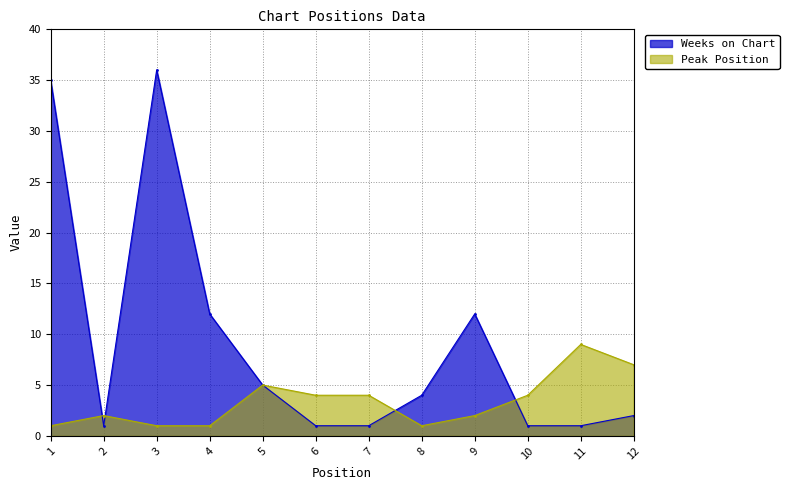

What is the maximum value for Weeks on Chart?

36